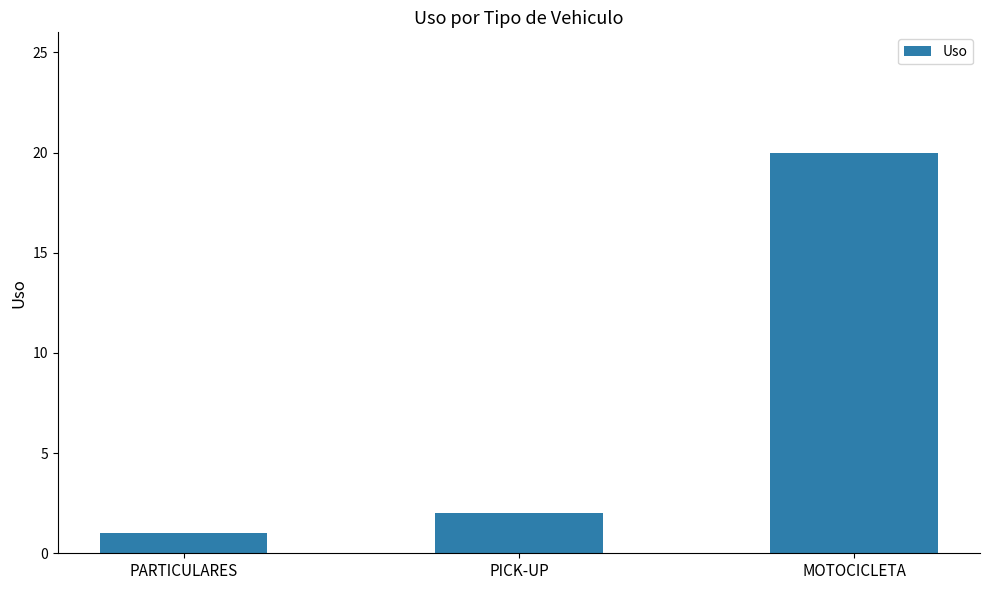

How many data points does each series have?

3